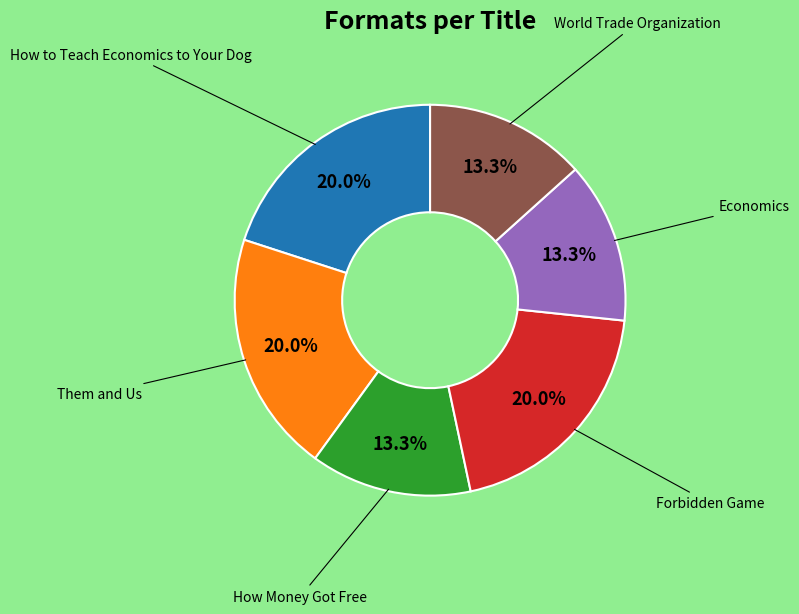

To the nearest percent, what percentage of the pie is Forbidden Game?

20%